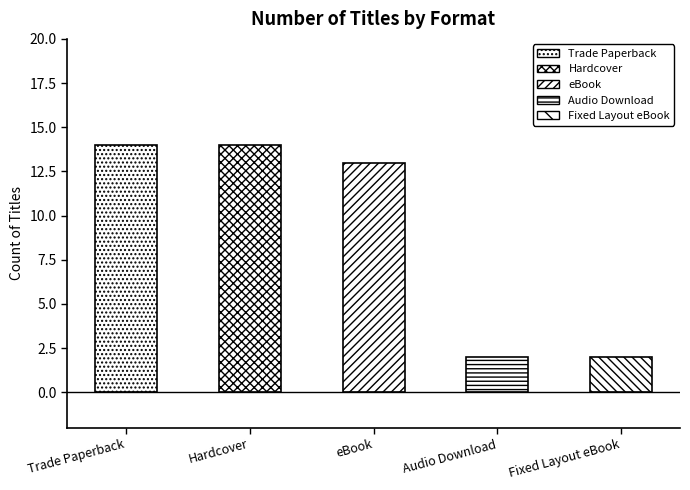

Which series has the largest range (max minus min)?

Trade Paperback